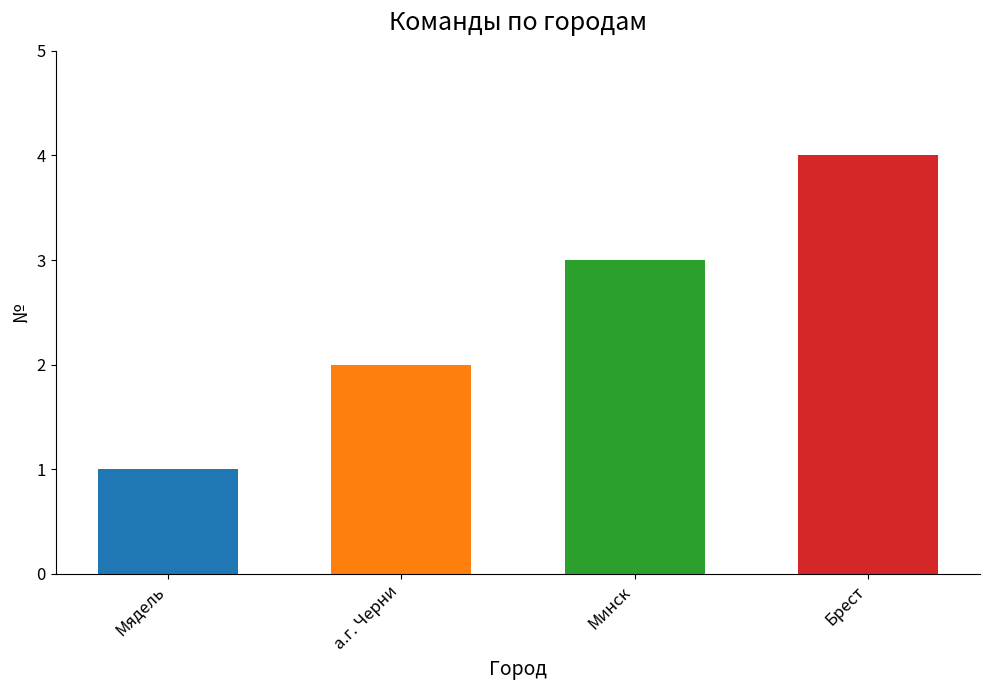

Approximately how many times larger is the value at Мядель compared to а.г. Черни?

0.5